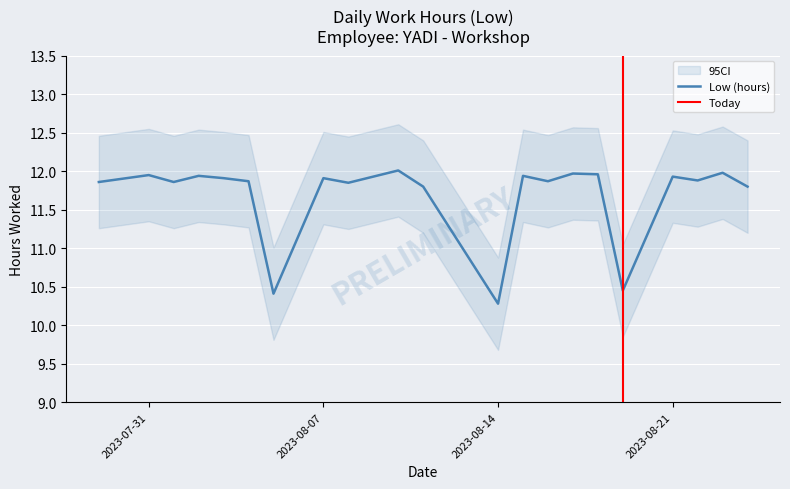

How many data points are less than 11?

3